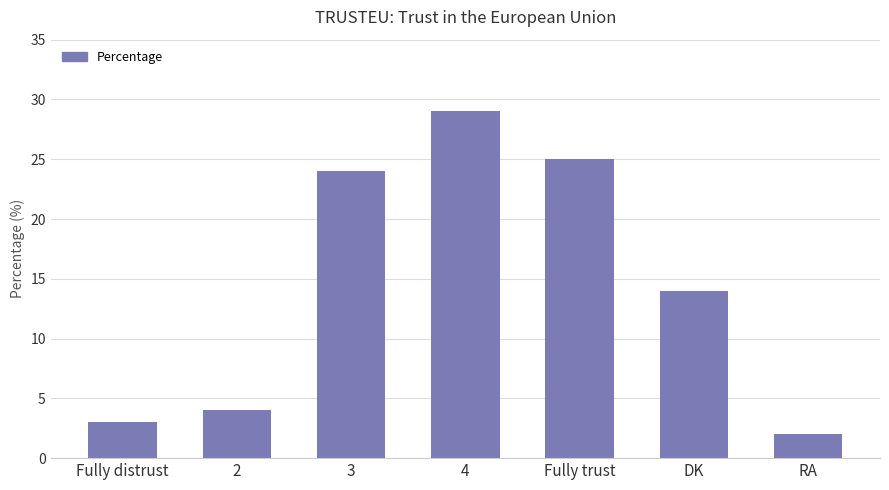

Between Fully distrust and Fully trust, which is larger?

Fully trust